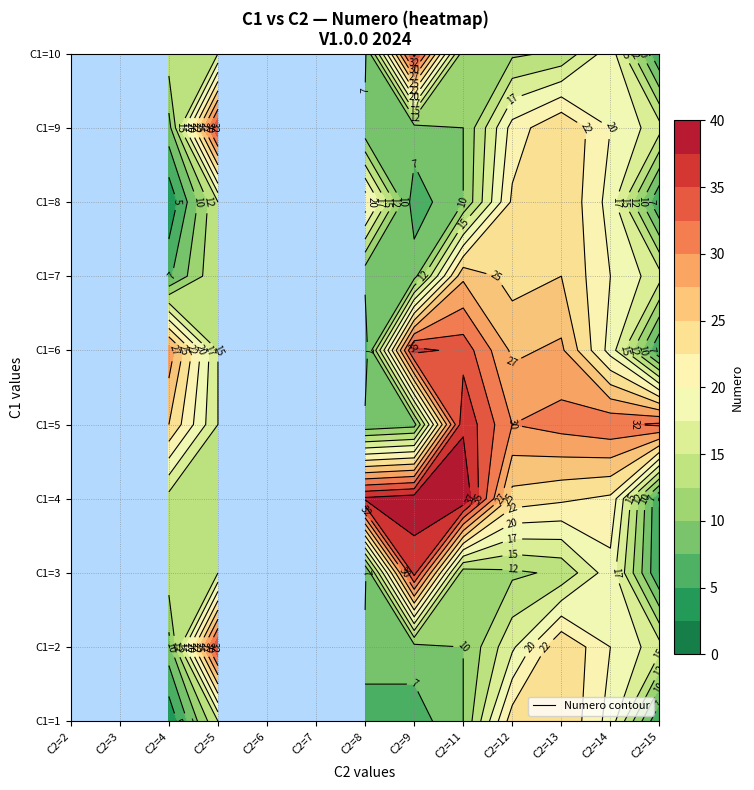

The 5 series shows 5 at 9. True or false?

False